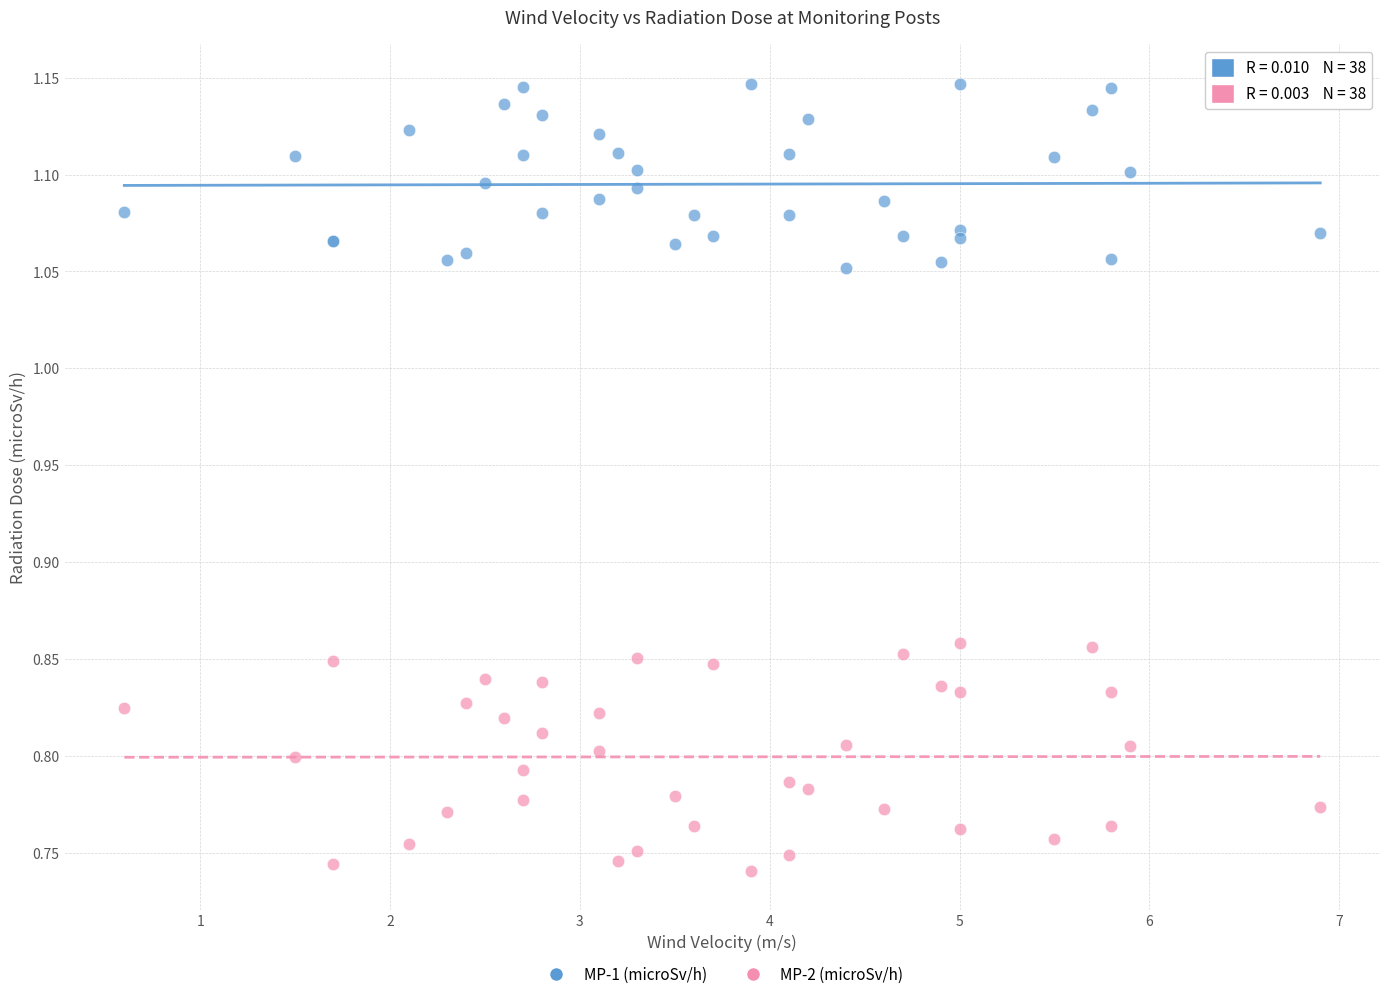

Which series reaches the minimum Y coordinate?

MP-2 (microSv/h)